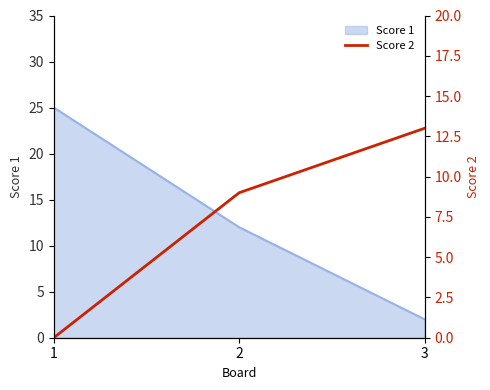

Reading left to right, what are all the values shown in this chart?

0	9	13